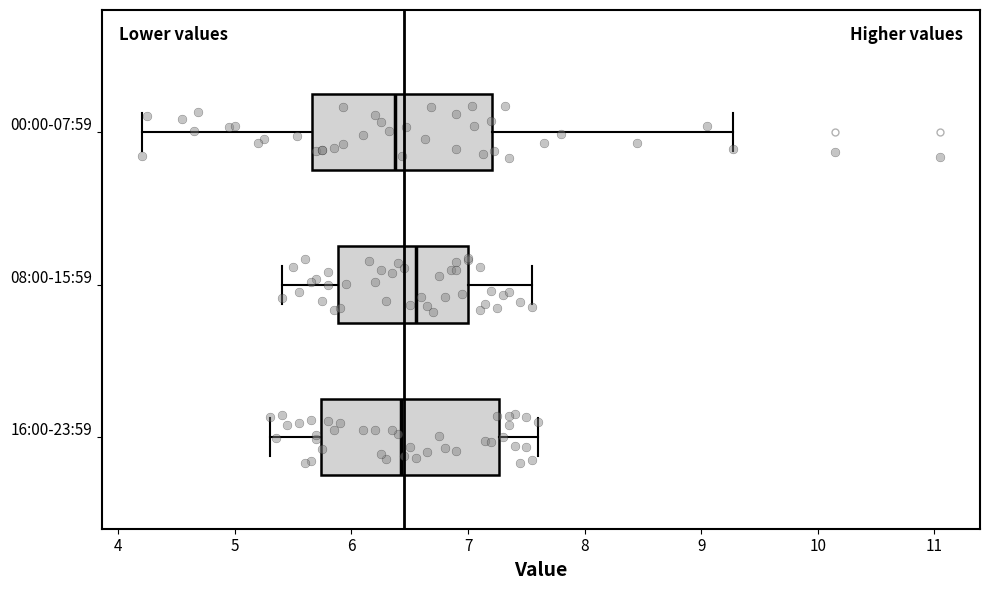

Reading bottom to top, read every box against the x-axis: the position of its median line, the range the box covers, and the ends of its whiskers. The values are not printed on the chart, so give them approximately, as read against the axis.

16:00-23:59: median 6.4, box 5.7 to 7.3, whiskers 5.3 to 7.6
08:00-15:59: median 6.6, box 5.9 to 7.0, whiskers 5.4 to 7.6
00:00-07:59: median 6.4, box 5.7 to 7.2, whiskers 4.2 to 9.3